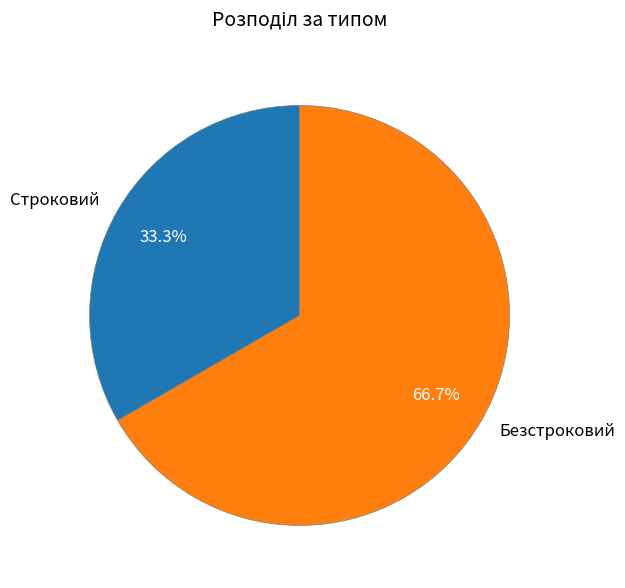

What percentage is the Безстроковий slice, to the nearest percent?

67%